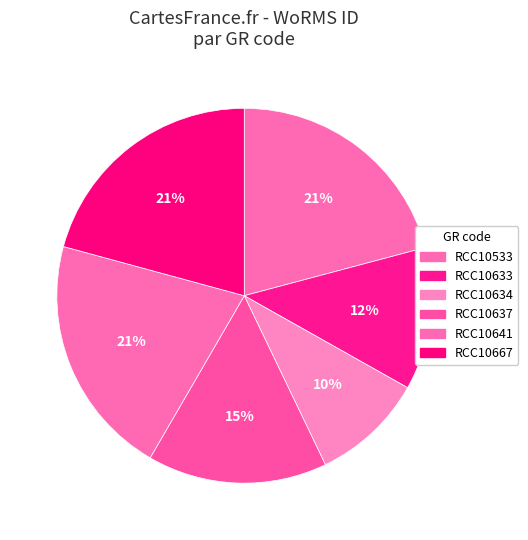

Which slice is the smallest?

RCC10634